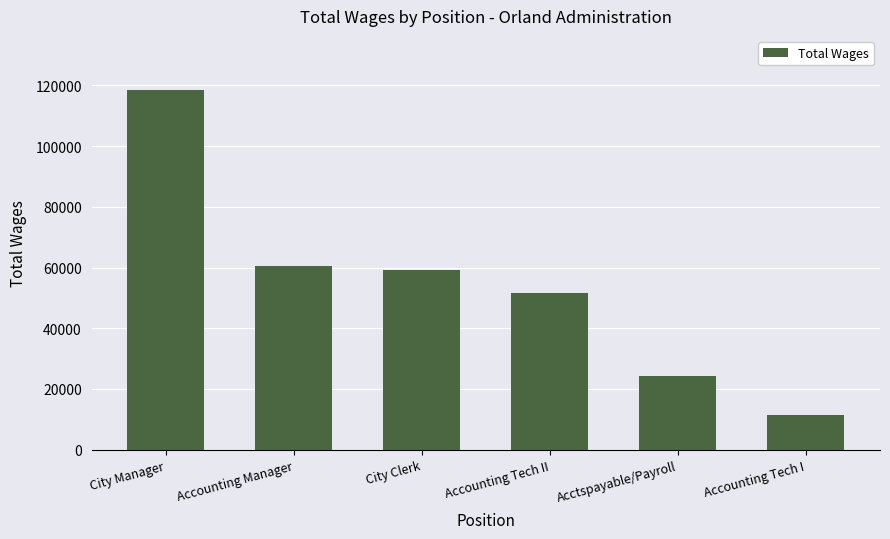

What is the greatest value displayed?

118549